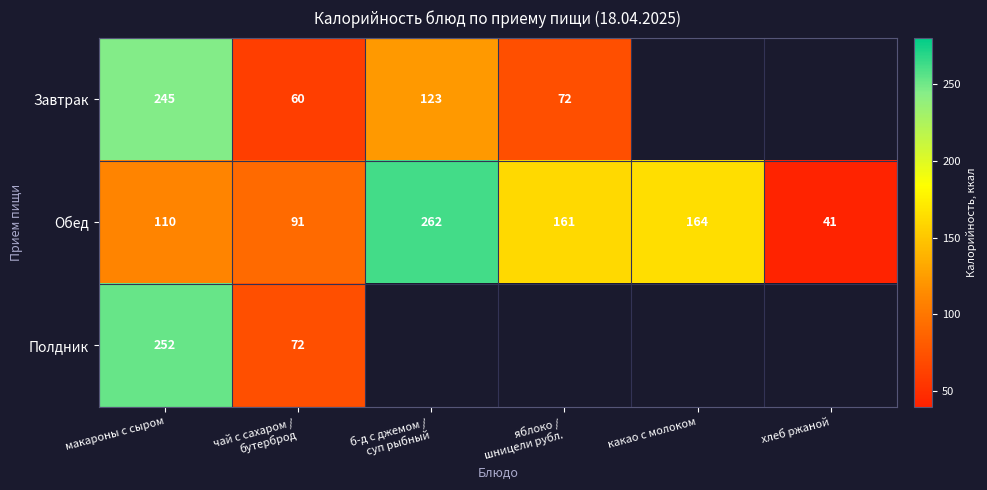

What is the highest value of the Обед series?

262